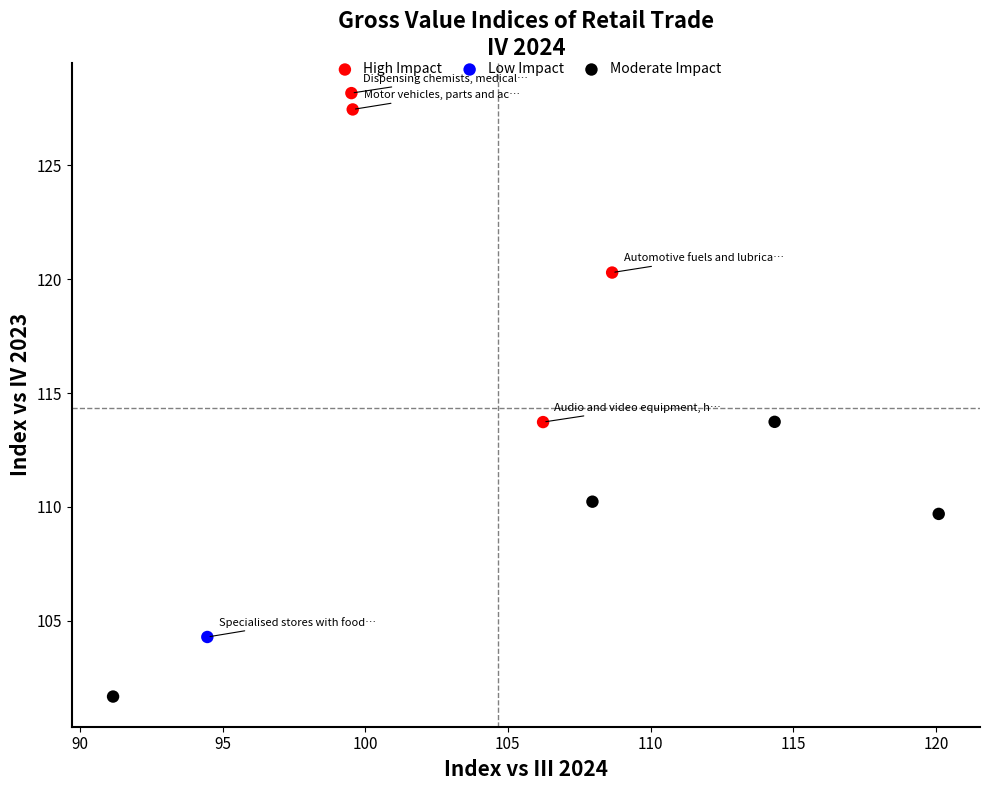

Which series reaches the minimum Y coordinate?

Moderate Impact